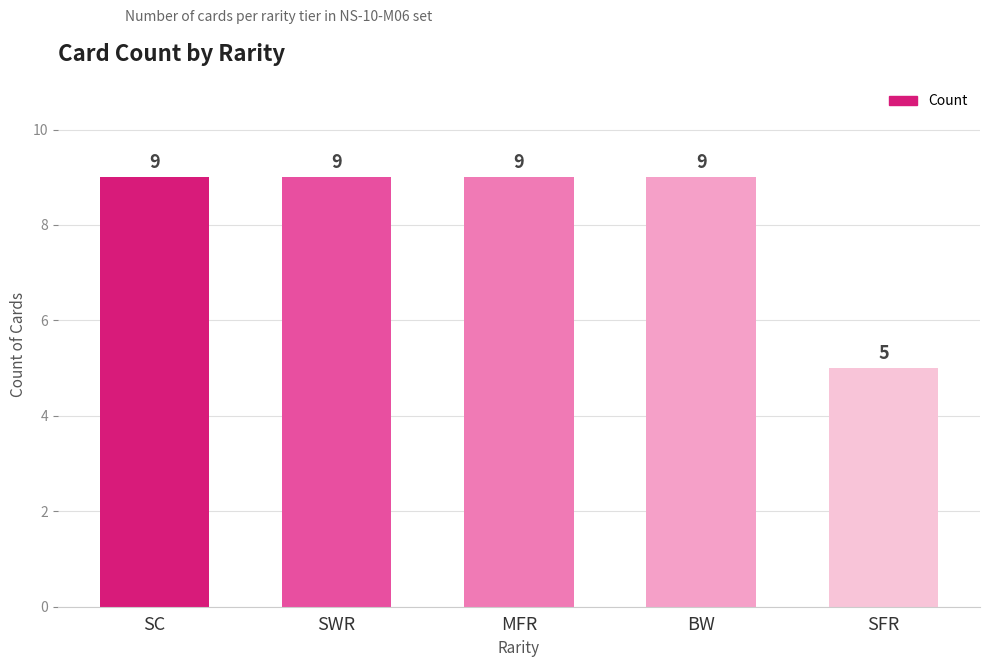

What is the sum of all values?

41